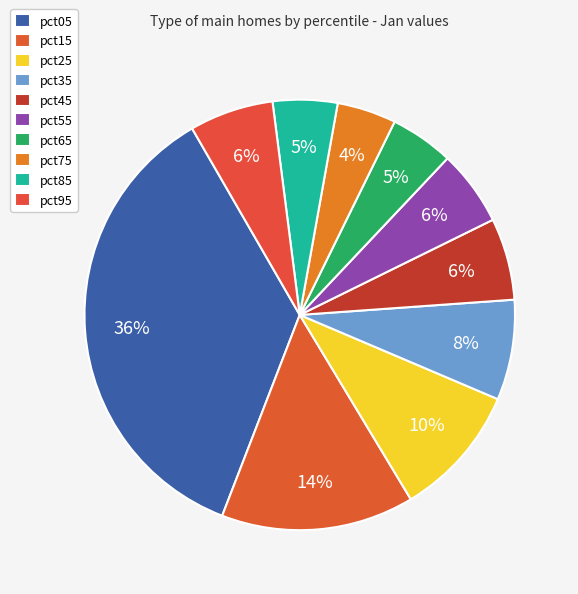

The pct95 slice represents 6% of the pie. True or false?

True